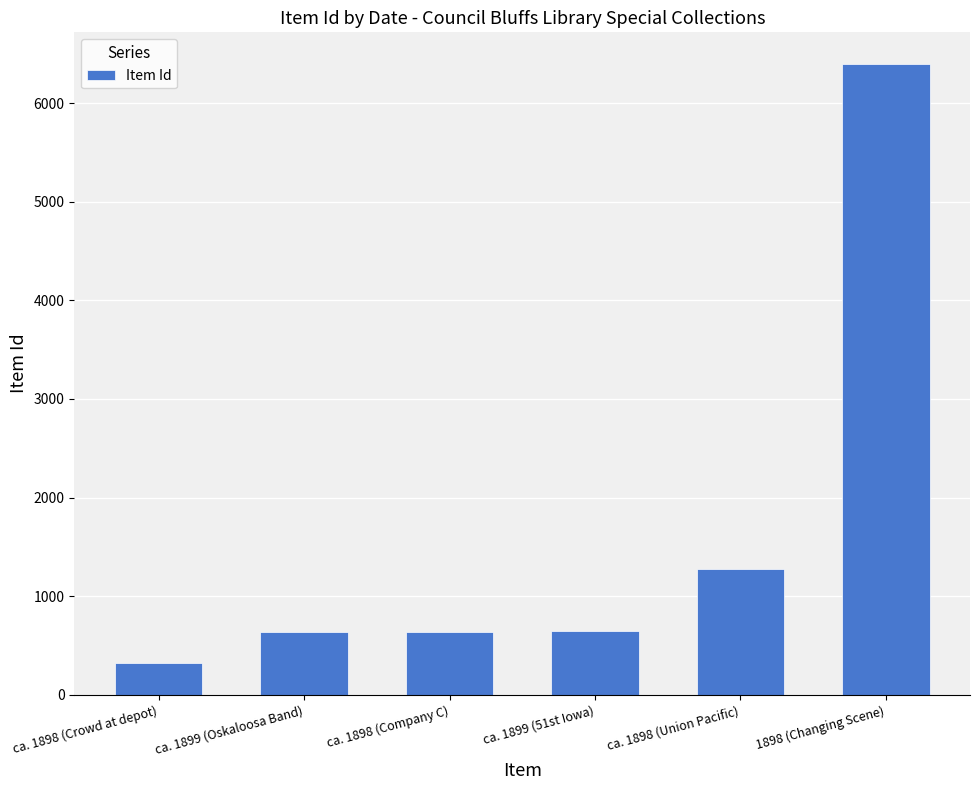

Are the bars horizontal?

No